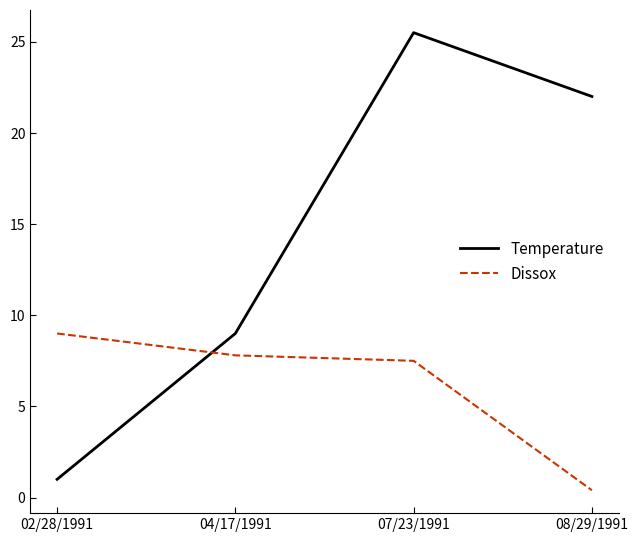

Reading left to right, transcribe all the data shown in this chart.

Temperature: 1.0	9.0	25.5	22.0
Dissox: 9.0	7.8	7.5	0.4